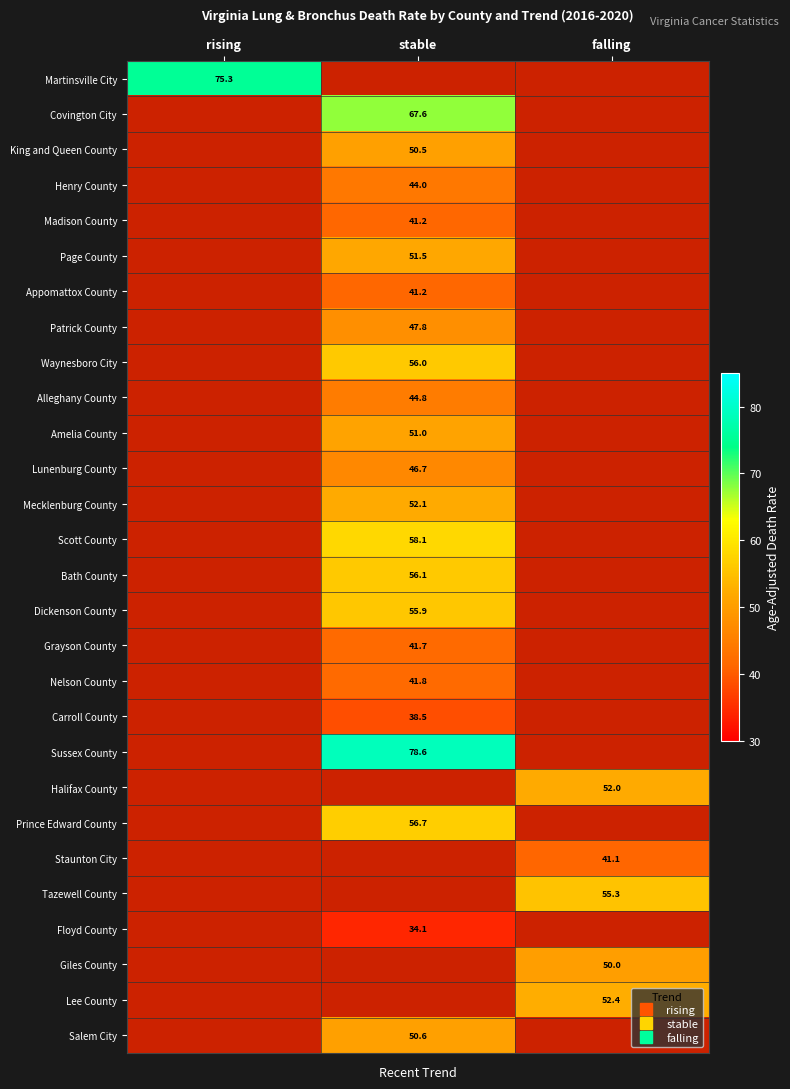

Which label corresponds to the largest value in the chart?

stable